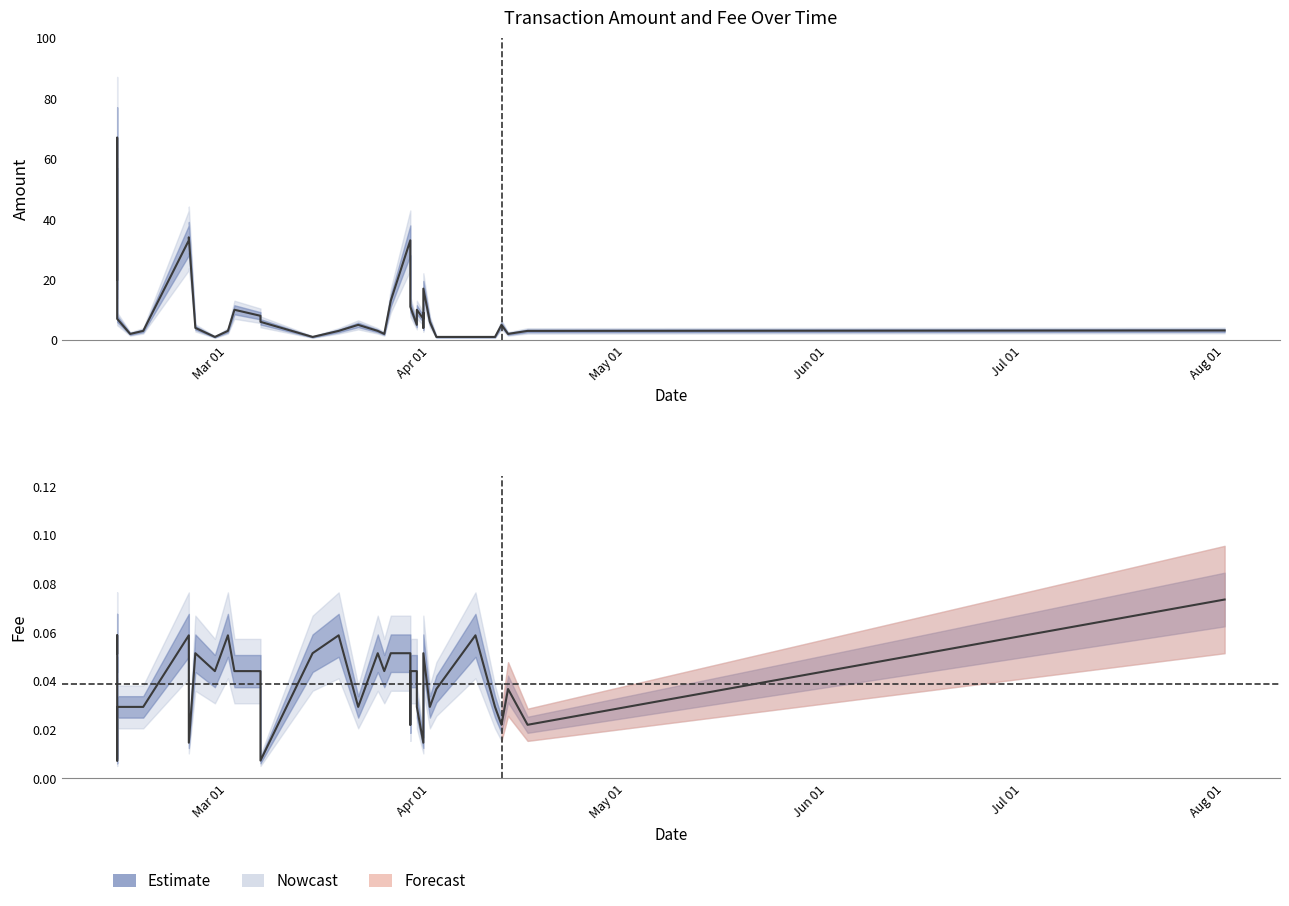

Reading left to right, list all the values displayed in this chart.

Amount: 20.0	67.0	13.0	7.0	2.0	3.0	33.0	34.0	4.0	1.0	3.0	10.0	8.0	6.0	1.0	3.0	5.0	3.0	2.0	13.0	33.0	13.0	11.0	5.0	10.0	7.0	9.0	4.0	17.0	6.0	1.0	1.0	1.0	5.0	2.0	3.0	3.1
Fee: 0.1	0.1	0.0	0.0	0.0	0.0	0.1	0.0	0.1	0.0	0.1	0.0	0.0	0.0	0.1	0.1	0.0	0.1	0.0	0.1	0.1	0.0	0.0	0.0	0.0	0.0	0.0	0.0	0.1	0.0	0.0	0.1	0.0	0.0	0.0	0.0	0.1